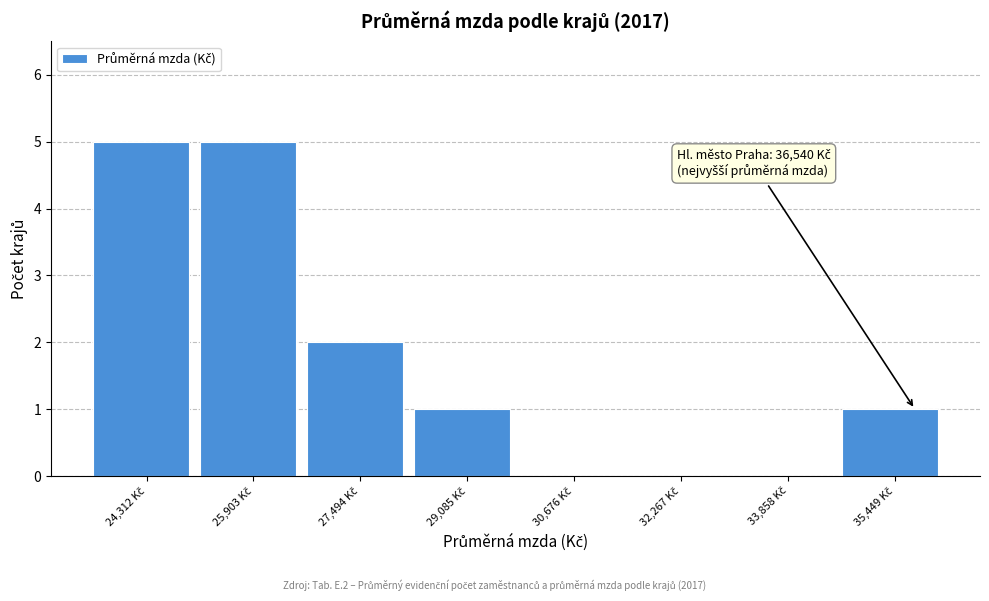

What is the maximum value shown in the chart?

5